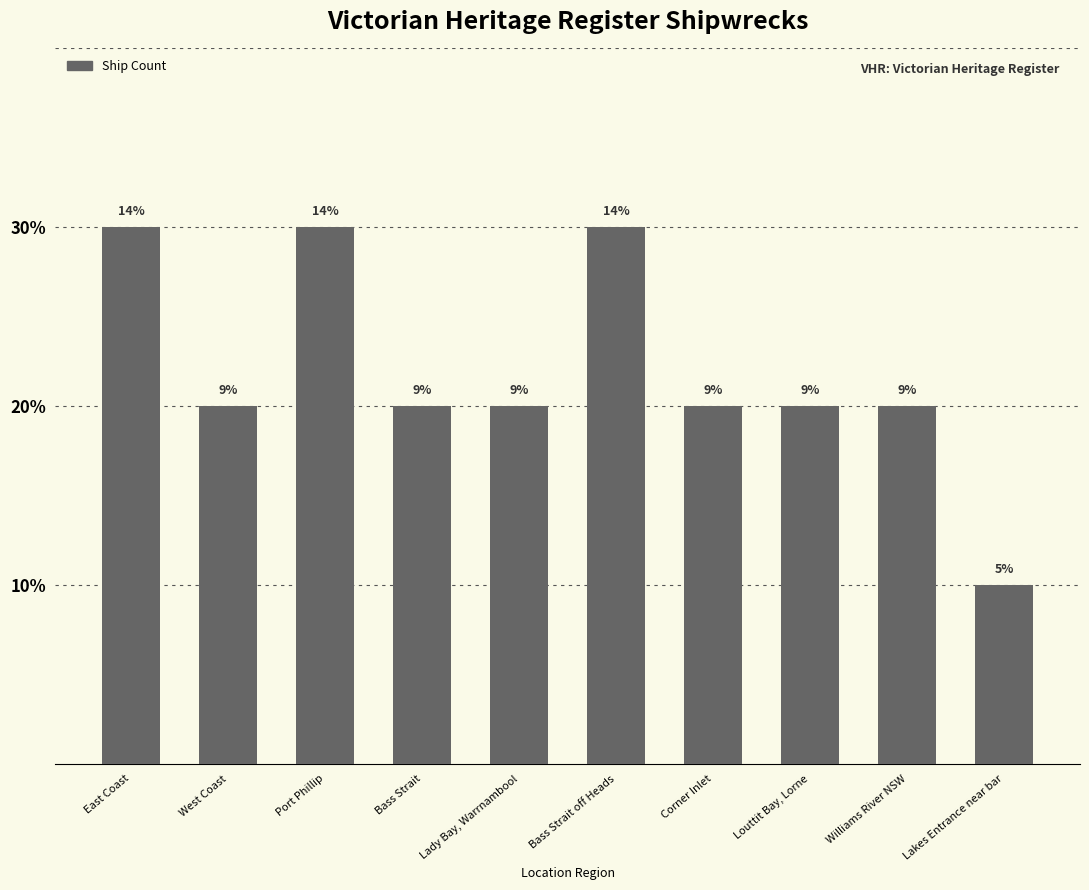

Does the chart contain any negative values?

No